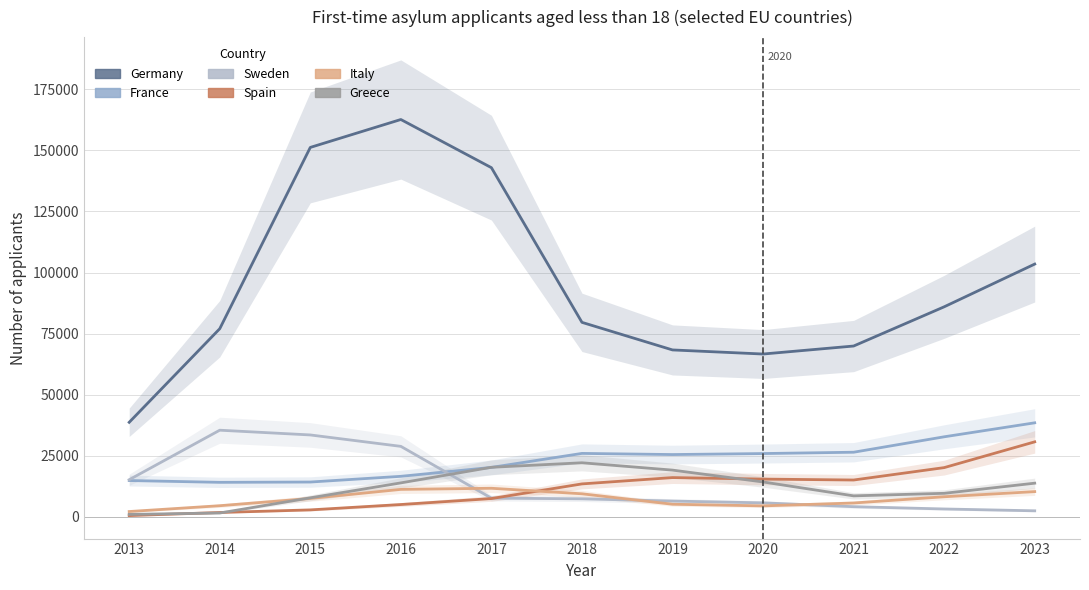

At which category does Spain reach its first local valley?

2021